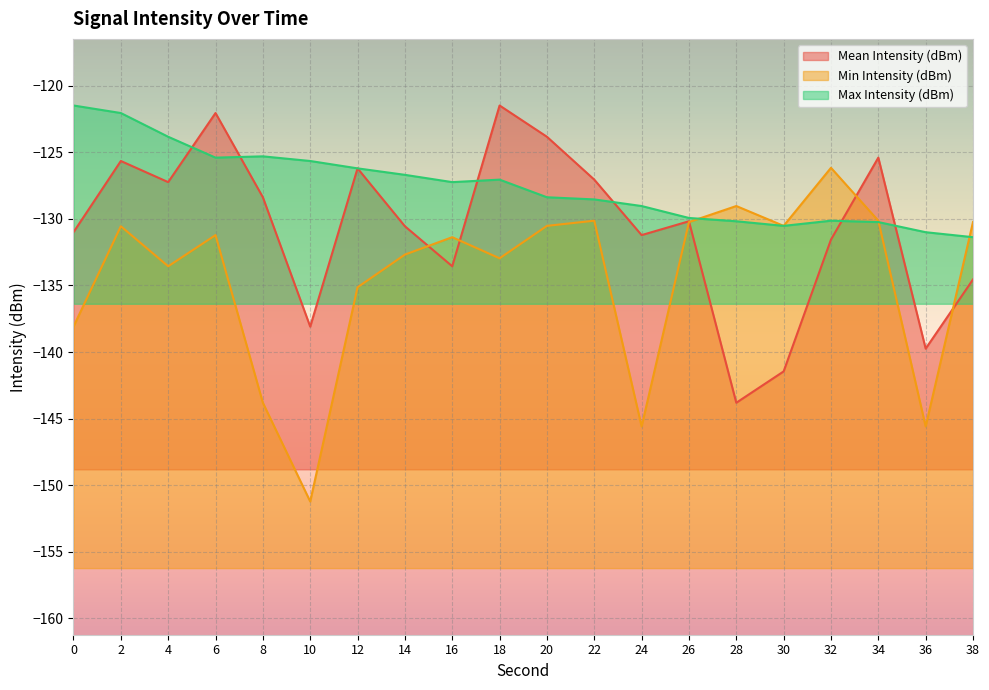

How many interior local peaks does the Max Intensity (dBm) series have?

3